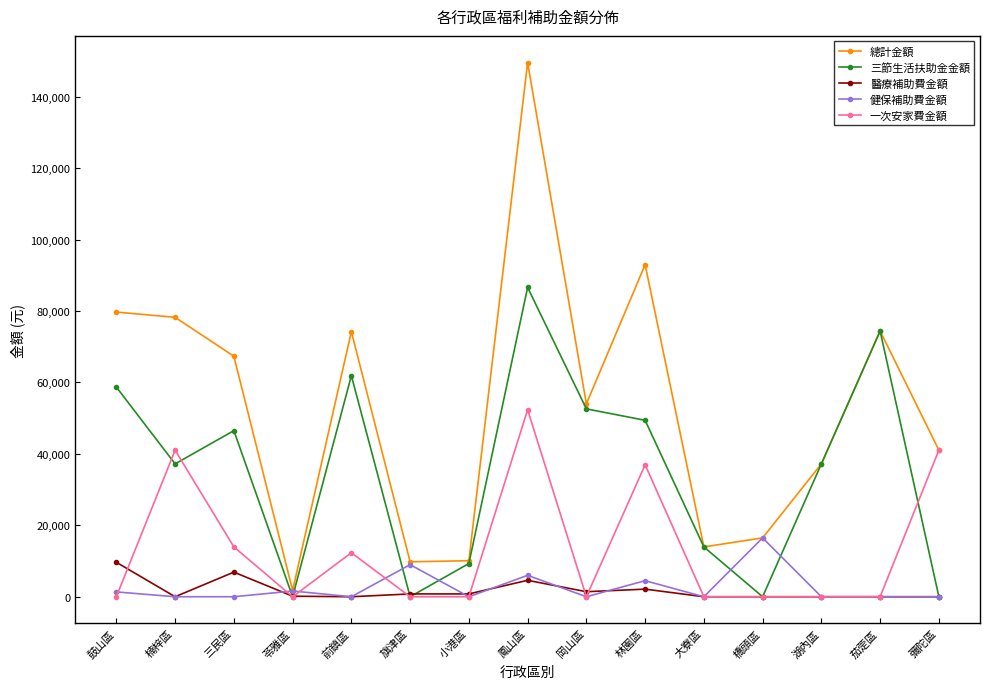

What is the label of the 10th point from the left?

林園區